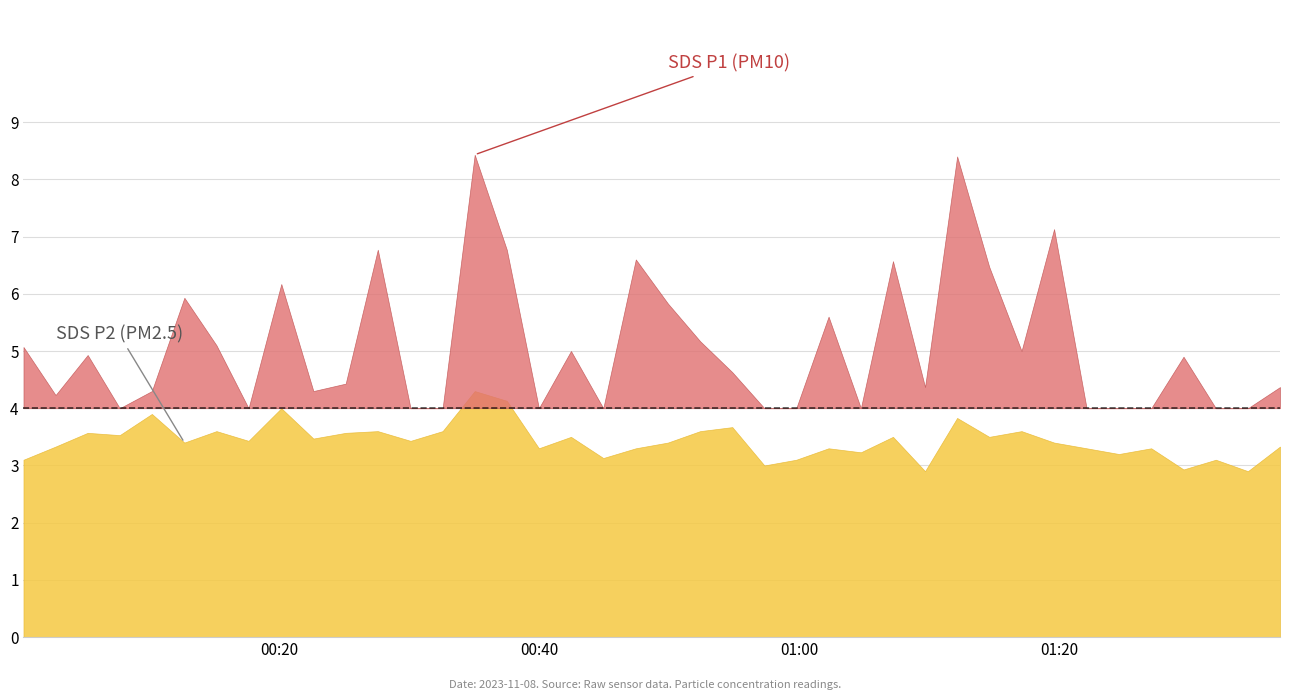

True or false: SDS_P2 has more than 1 interior local peaks.

True